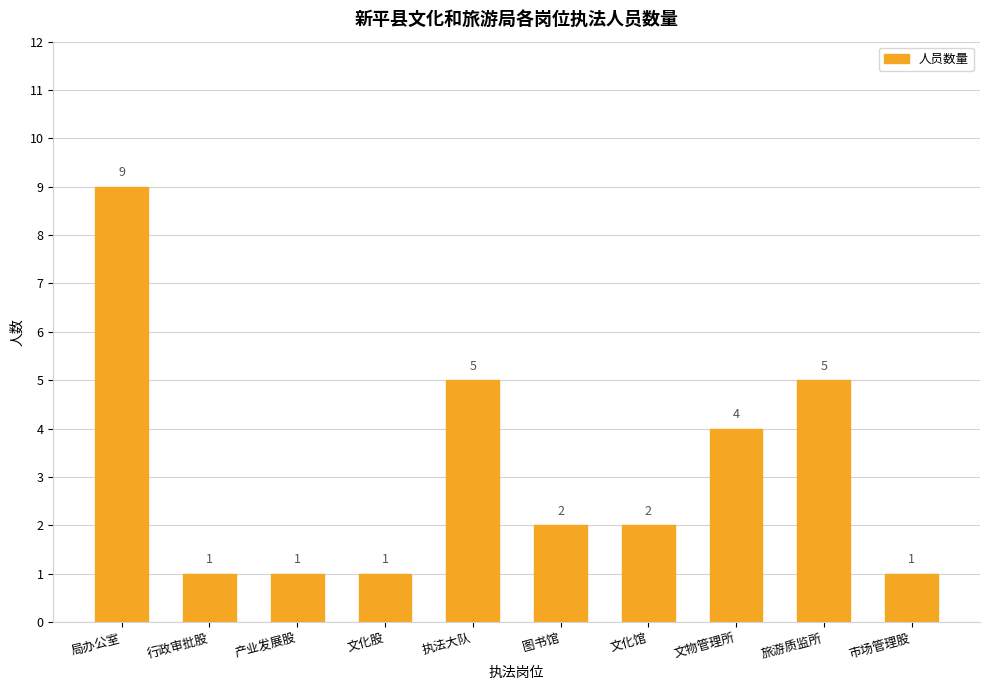

What is the sum of the values at 文物管理所 and 图书馆?

6